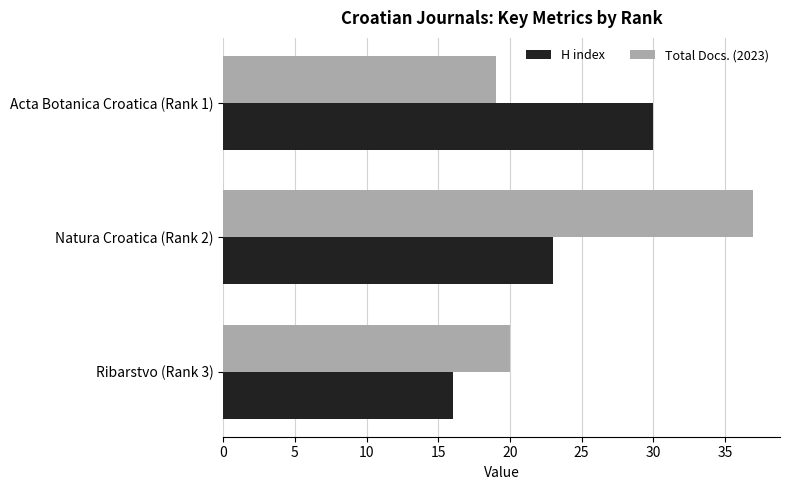

Which series has the largest total across all categories?

Total Docs. (2023)